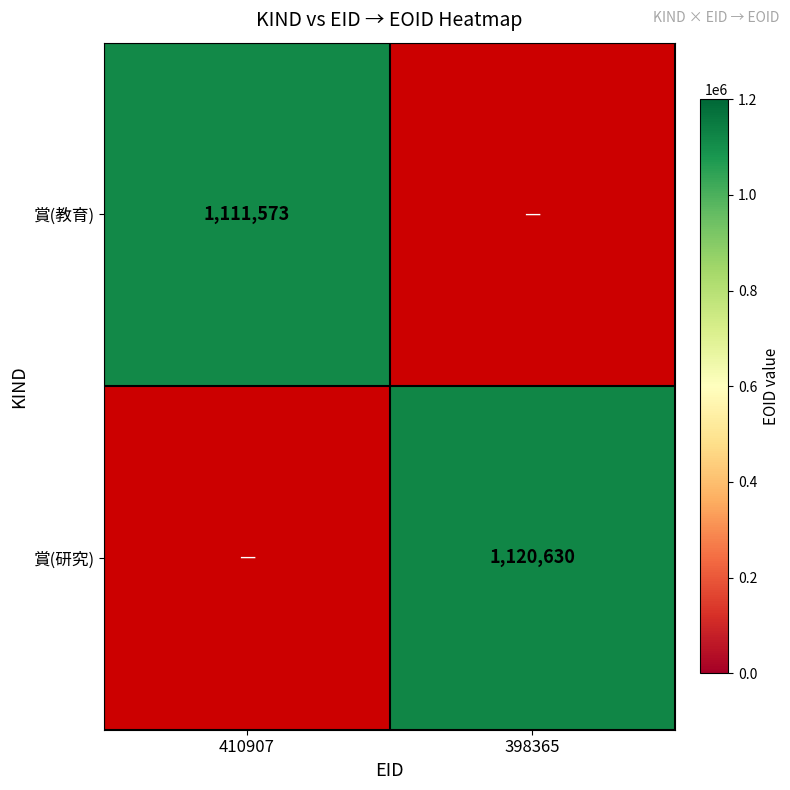

Is it true that 賞(研究) equals 1120630 at 398365?

True